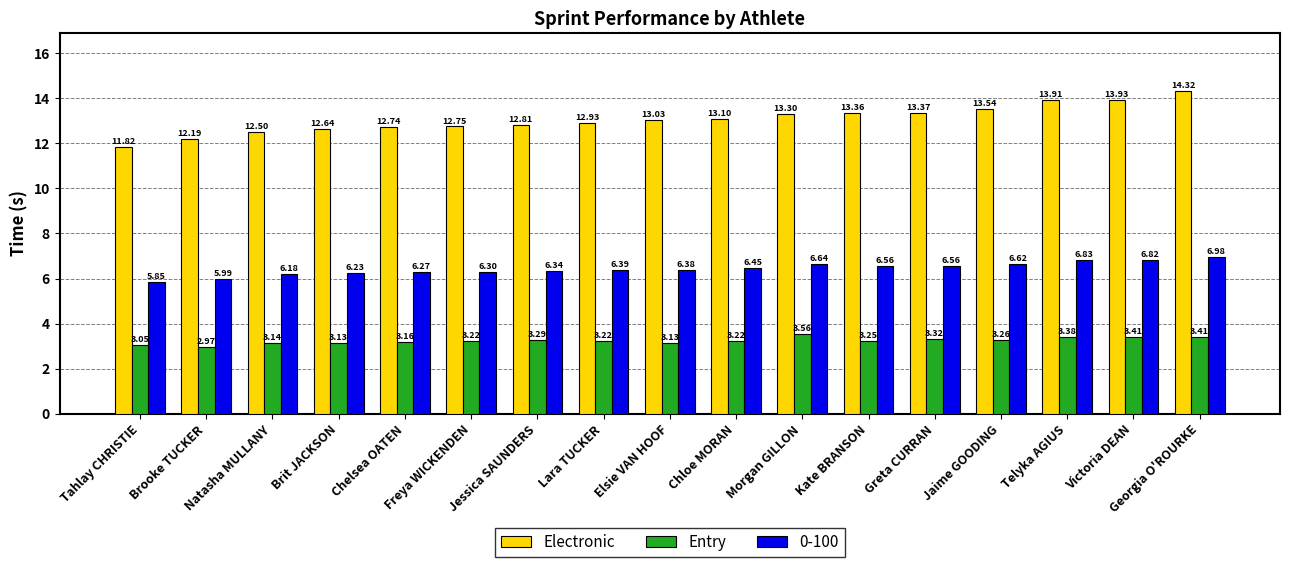

True or false: Entry has a value of 5.9 at Telyka AGIUS.

False